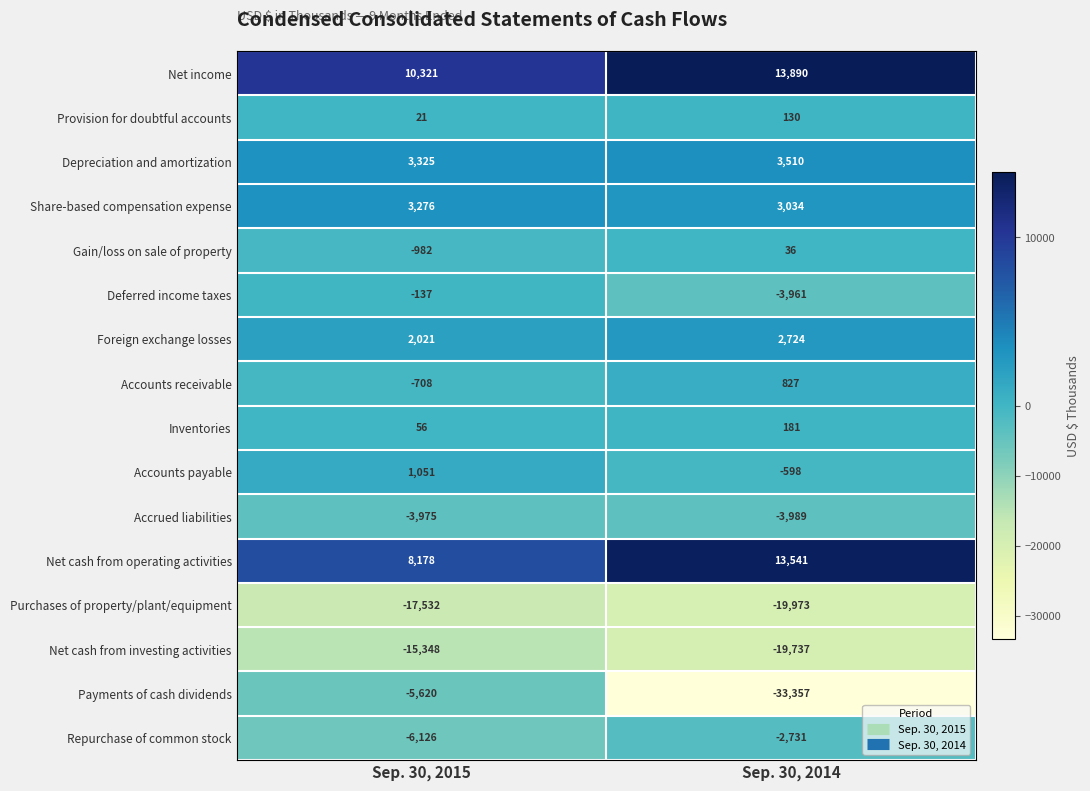

What is the maximum value for Gain/loss on sale of property?

36